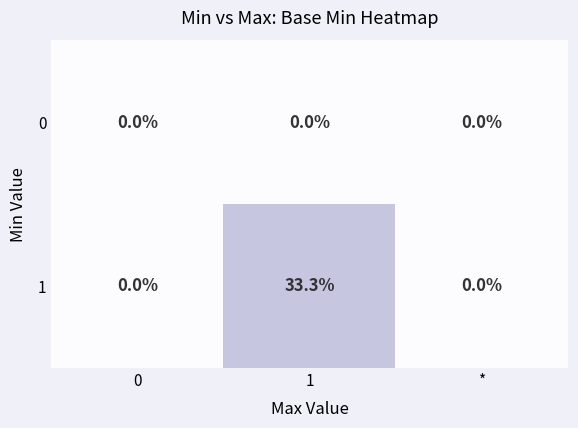

At which category does the chart reach its peak across all series?

1